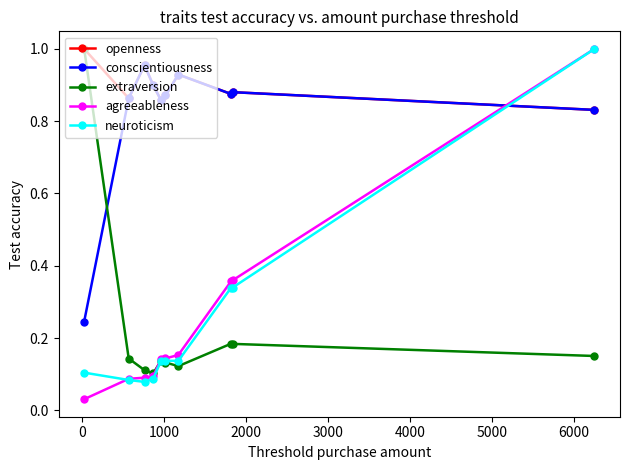

How many intersections are there between openness and agreeableness?

1